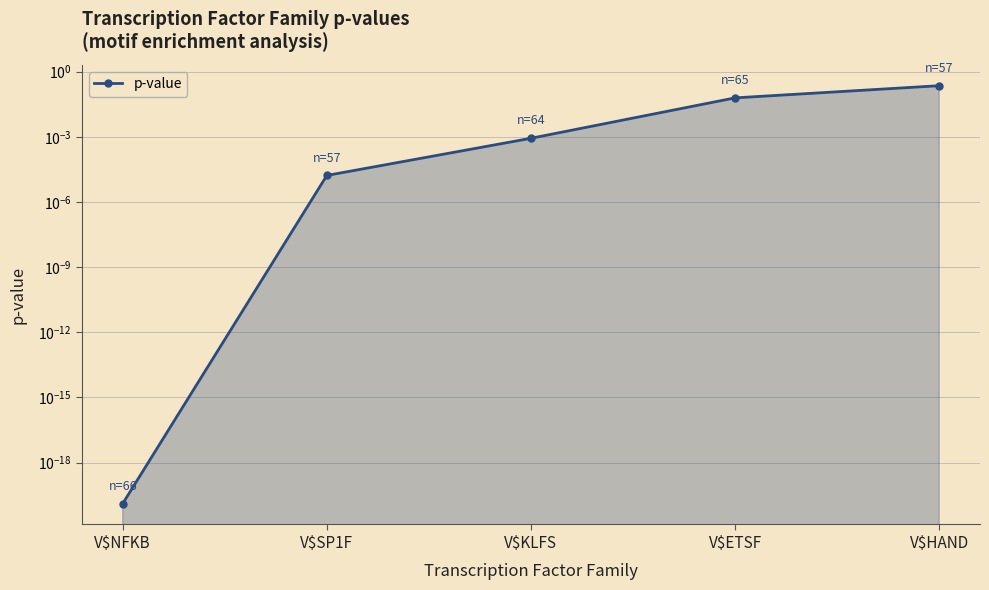

At which category does the chart reach its minimum across all series?

V$NFKB